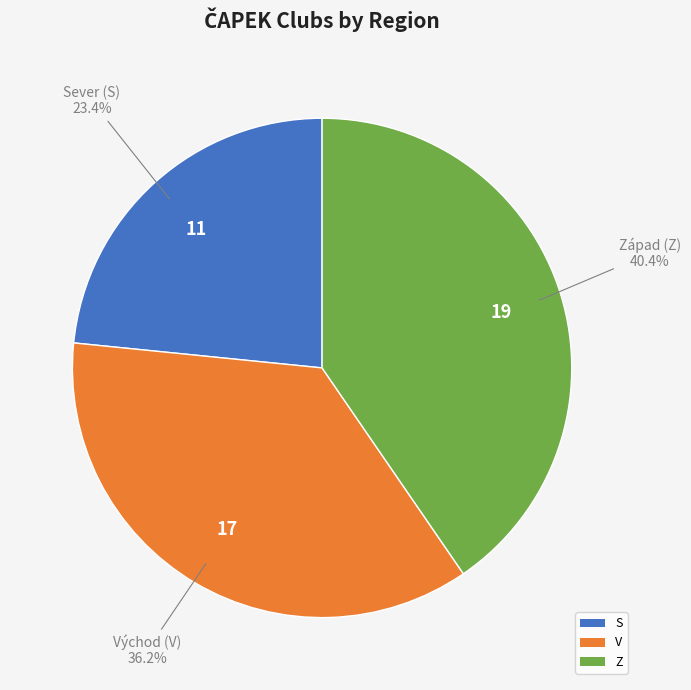

How many segments does this pie chart have?

3